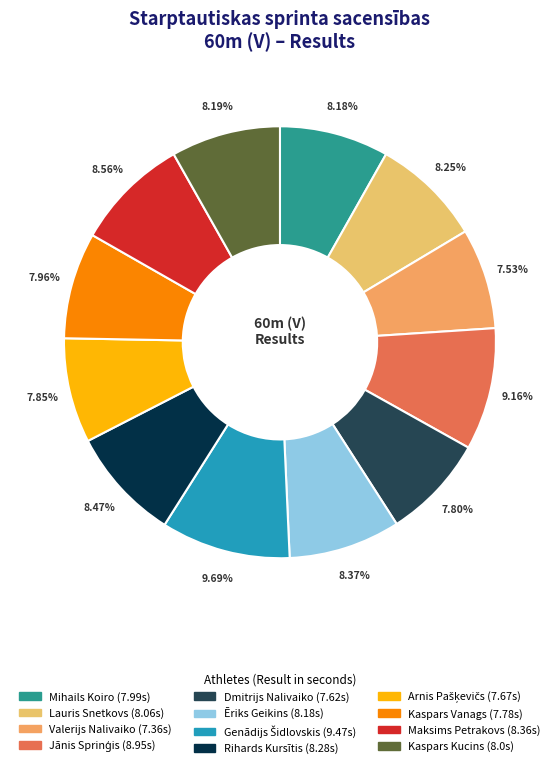

Does Kaspars Vanags account for over 50% of the chart?

No